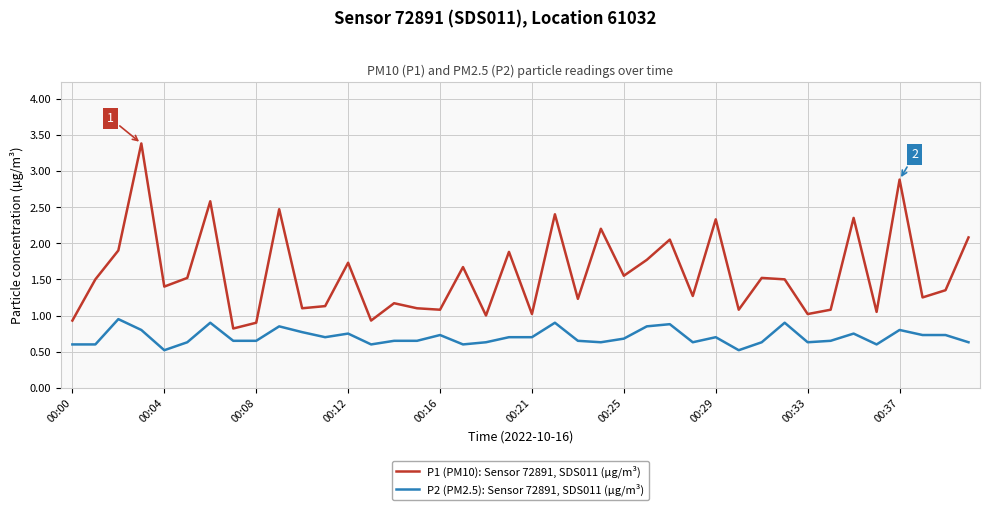

How many distinct data groups are displayed?

2